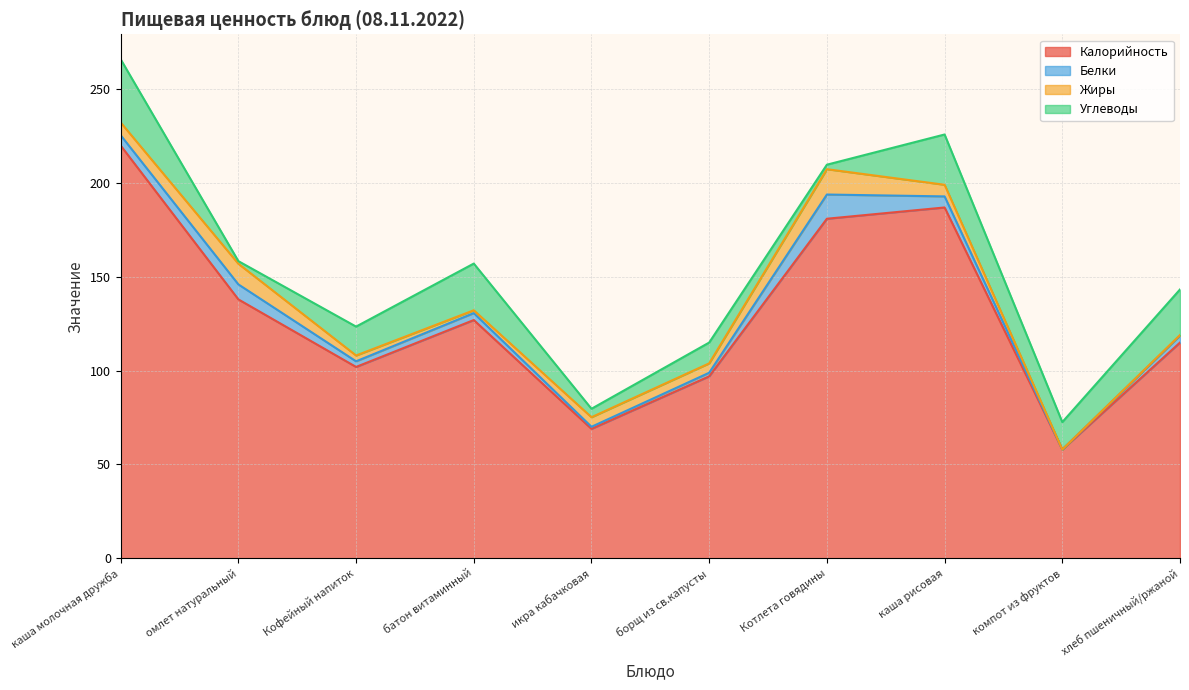

Which category has the lowest value in the Белки series?

компот из фруктов